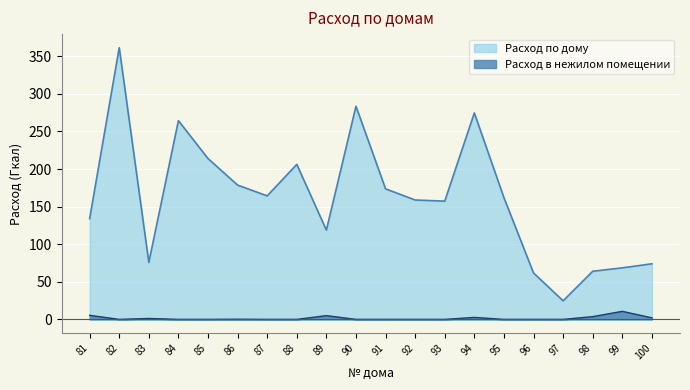

List the series in order of their overall mean, highest first.

Расход по дому, Расход в нежилом помещении